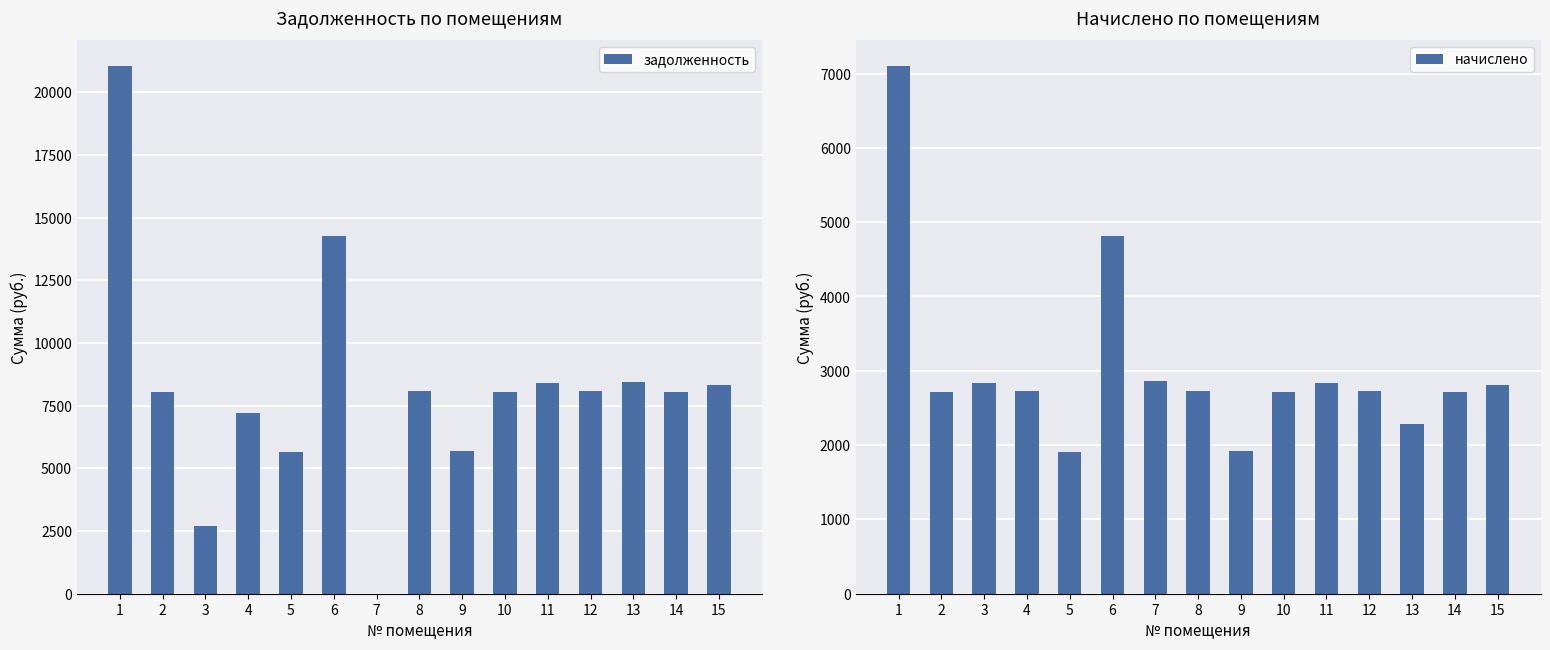

Rank the series by their average value, from highest to lowest.

задолженность, начислено